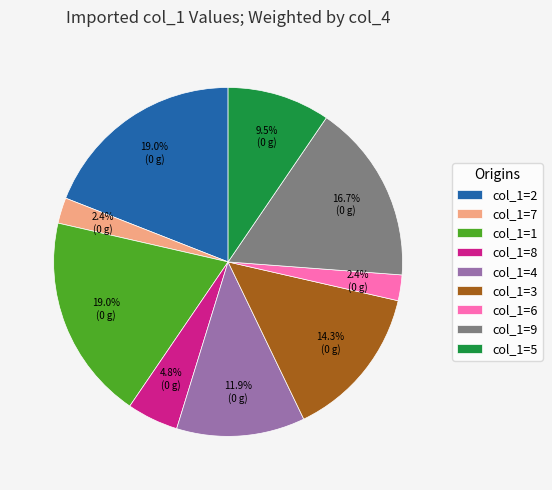

Is col_1=9 the majority of the pie?

No